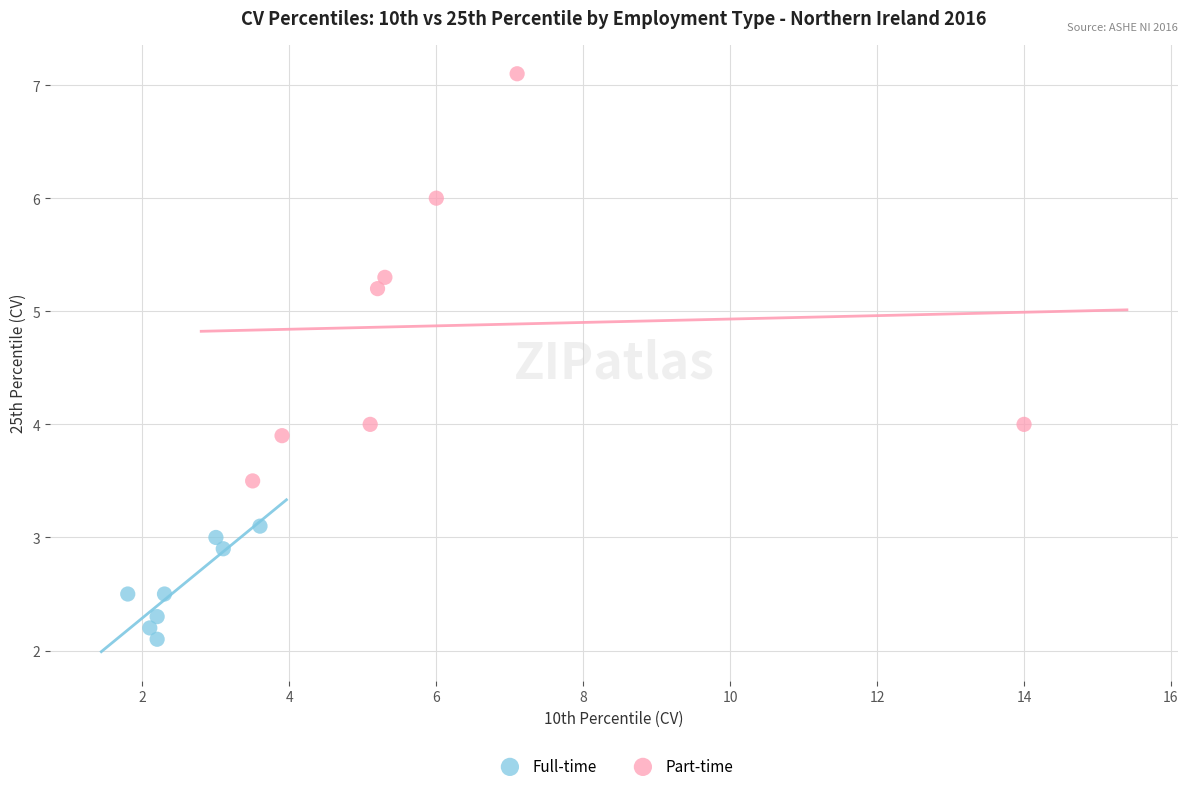

Which series reaches the maximum Y coordinate?

Part-time